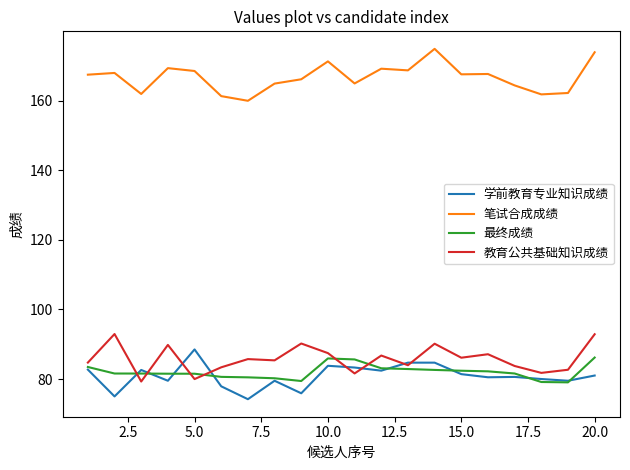

True or false: 笔试合成成绩 and 教育公共基础知识成绩 cross at least once.

False